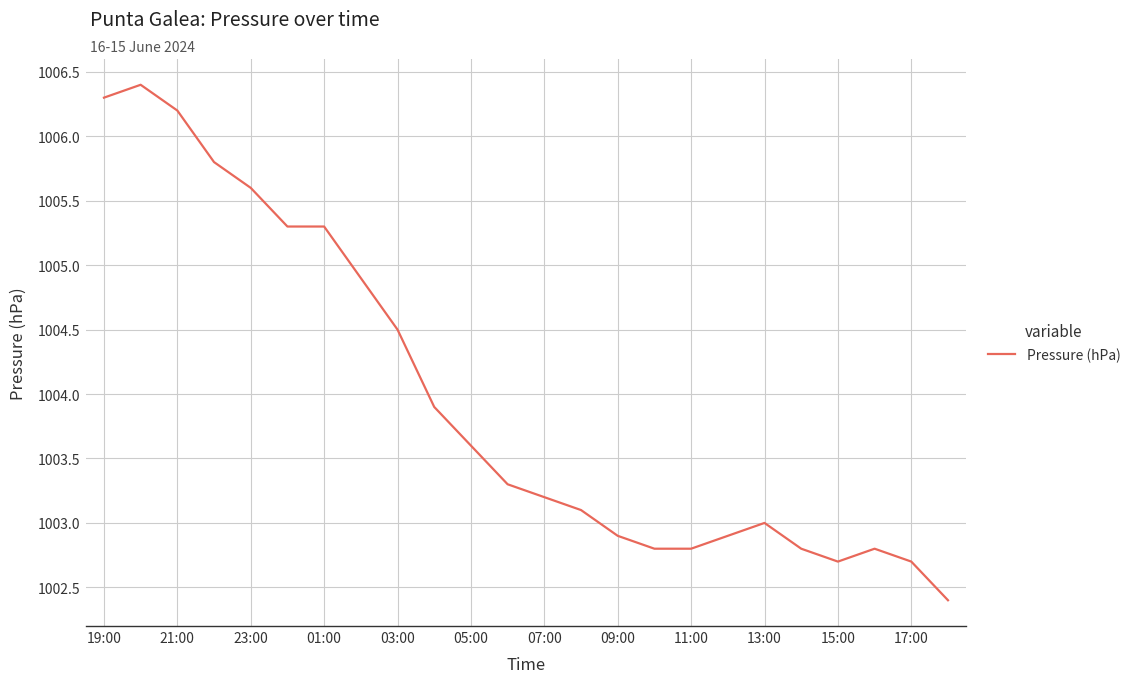

What is the maximum value shown in the chart?

1006.4